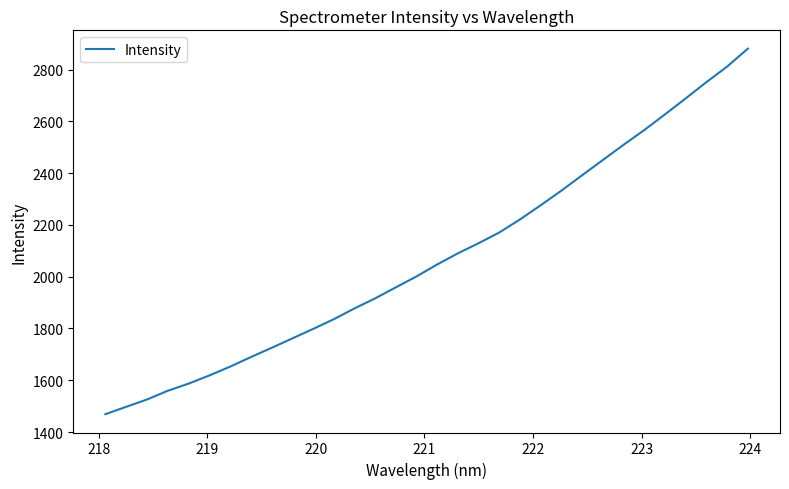

What is the greatest value displayed?

2881.3